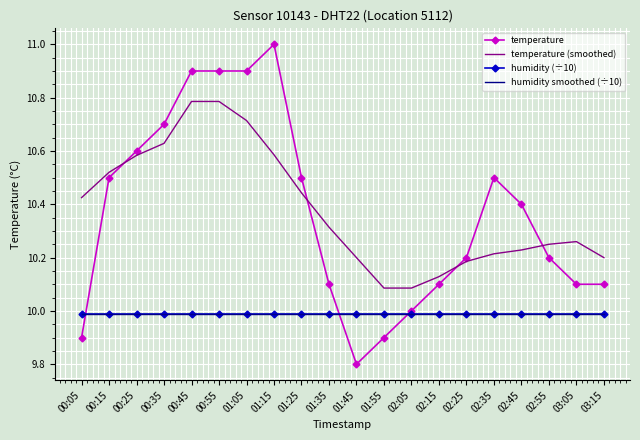

Is it true that temperature equals 4.4 at 01:05?

False